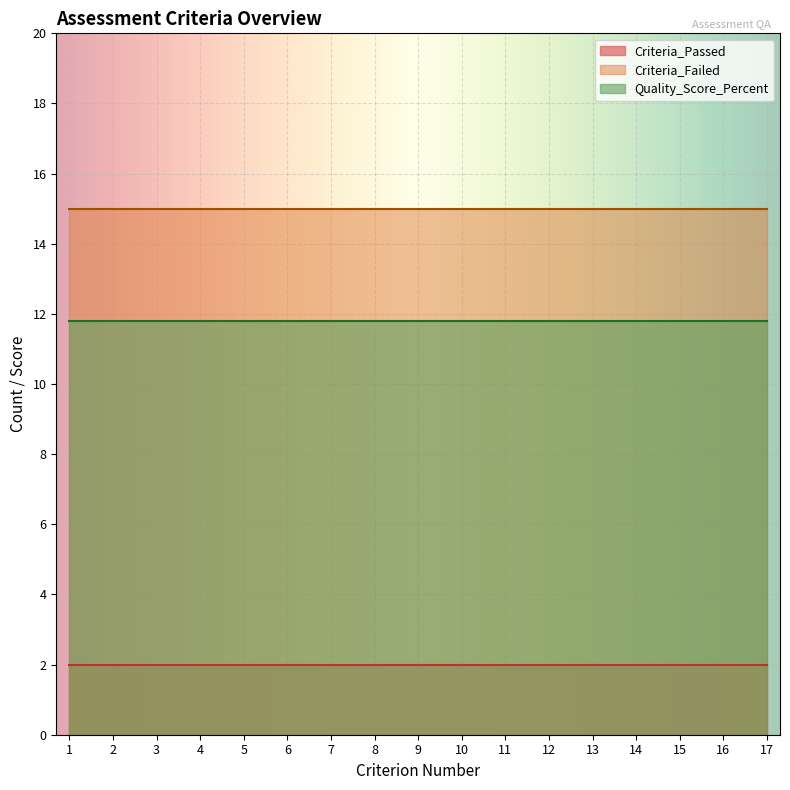

What is the minimum value shown in the chart?

2.0